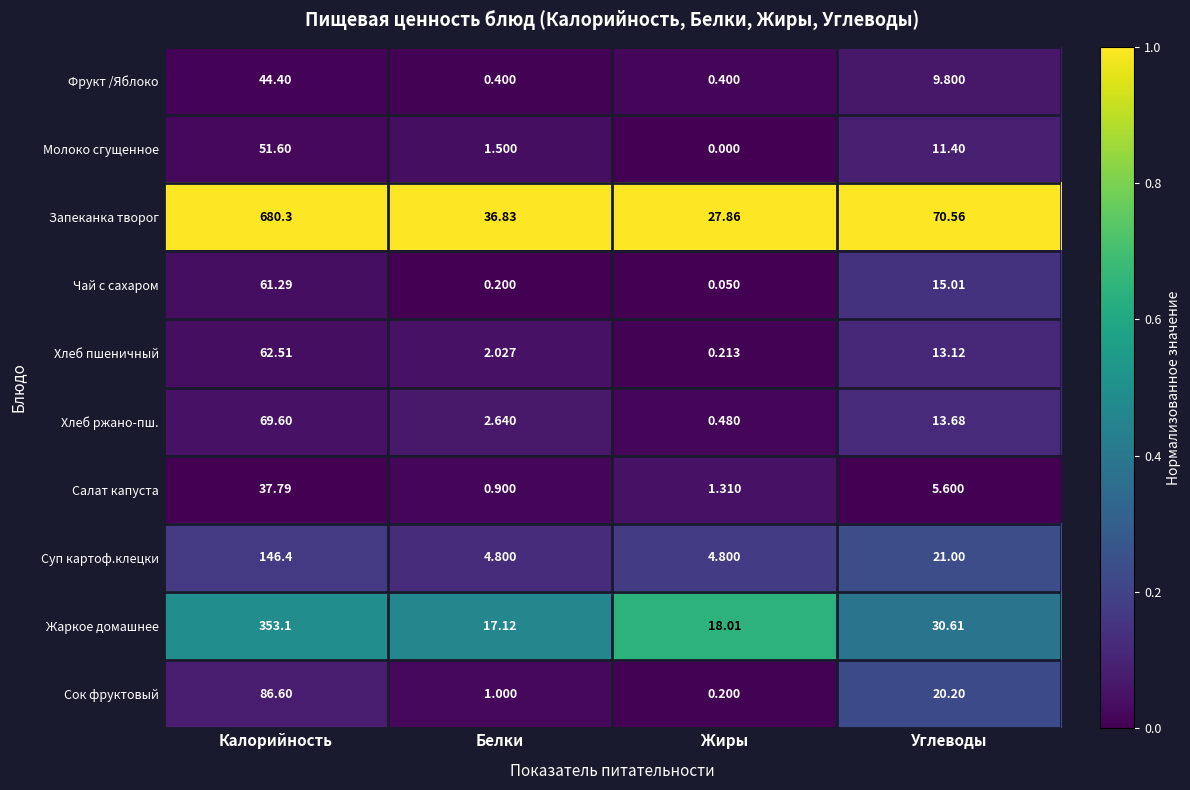

Rank the categories by Хлеб пшеничный value from highest to lowest.

Калорийность, Углеводы, Белки, Жиры